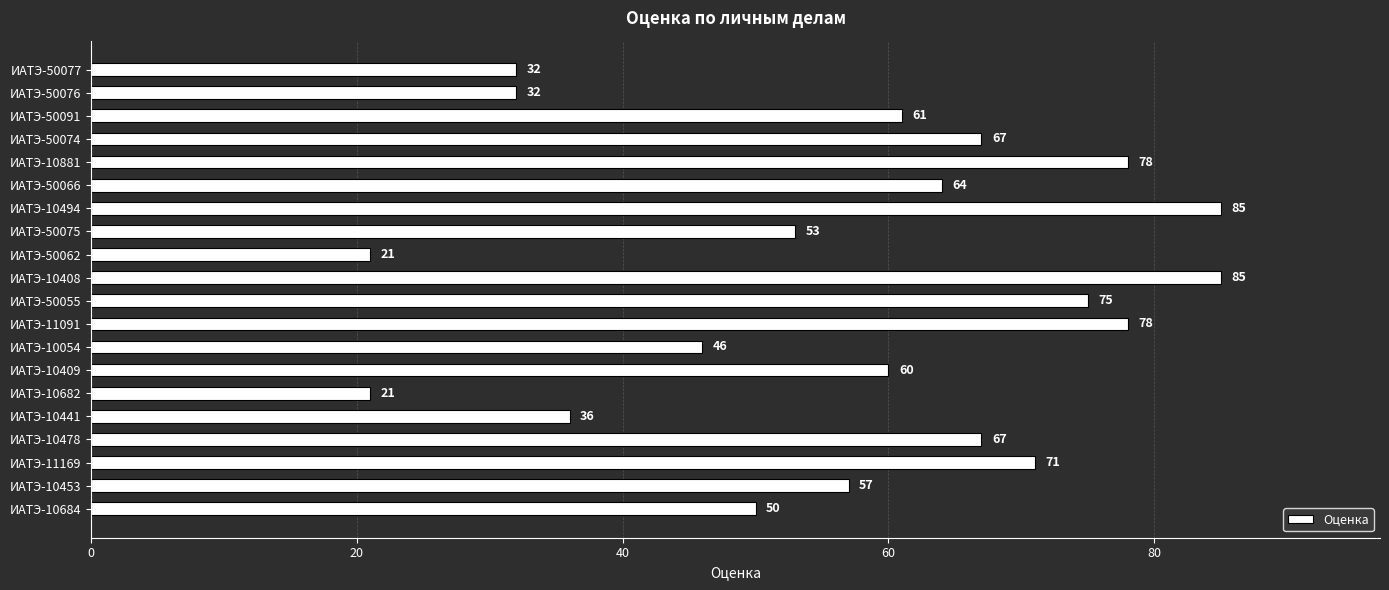

At which label is the value closest to 53?

ИАТЭ-50075